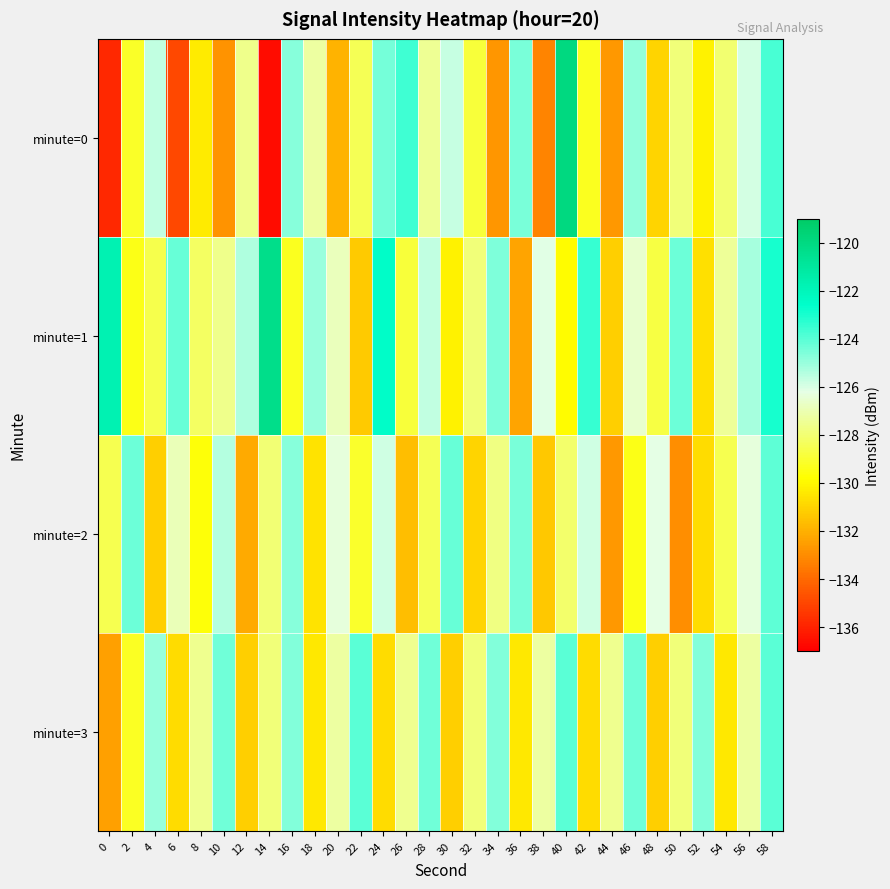

What is the maximum value shown in the chart?

-119.9